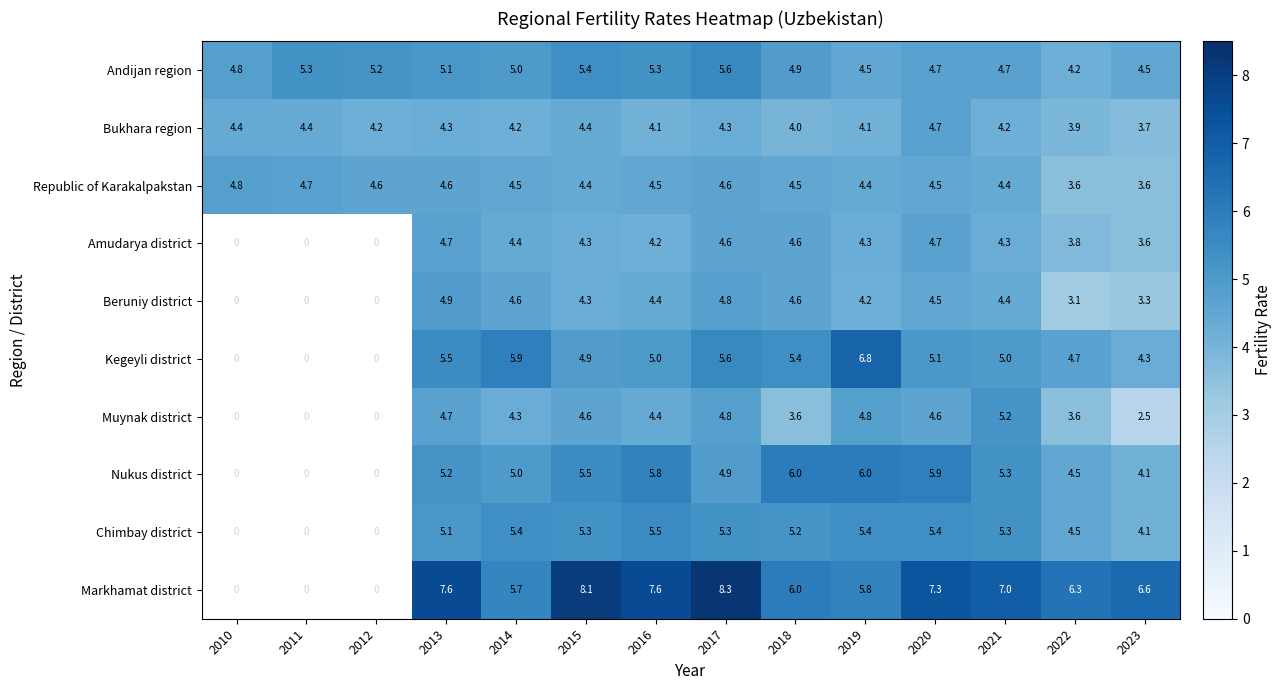

True or false: Muynak district has a value of 3.3 at 2021.

False